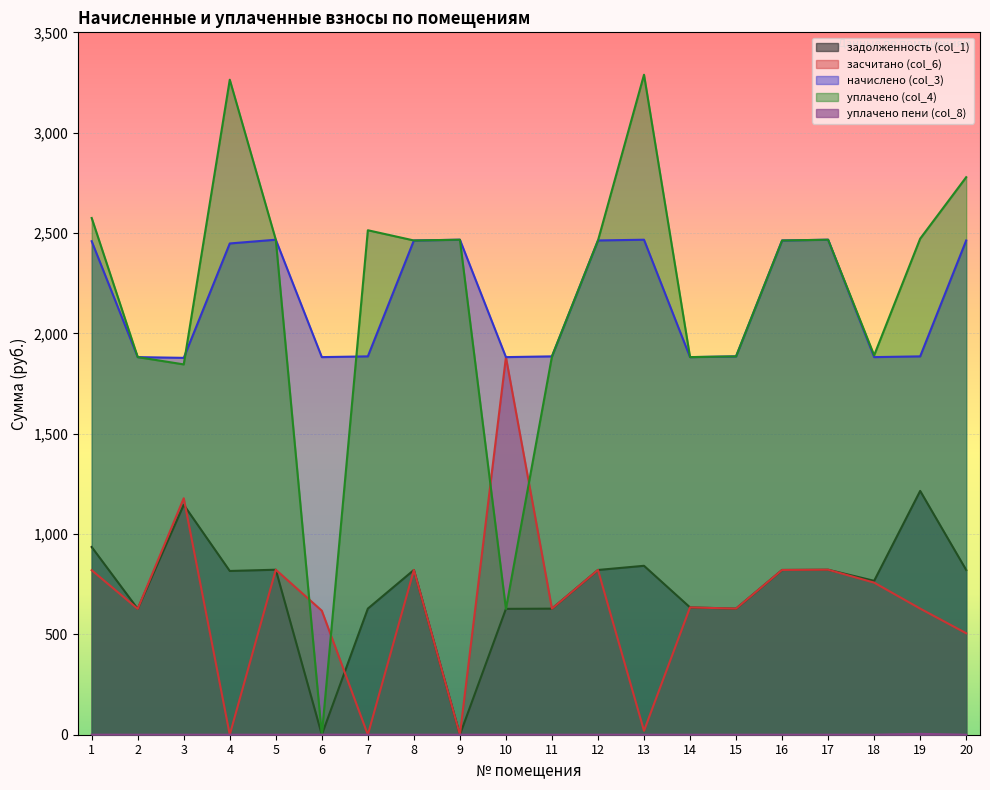

What is the difference between the maximum and minimum values in the начислено (col_3) series?

588.7